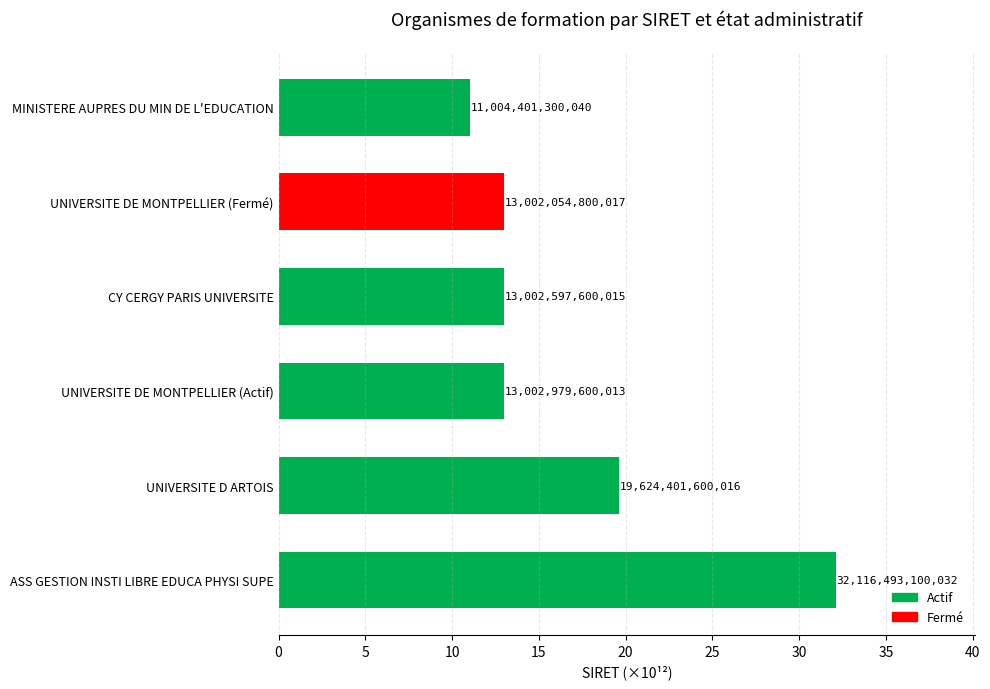

Is it true that the value at MINISTERE AUPRES DU MIN DE L'EDUCATION is 6.7?

False